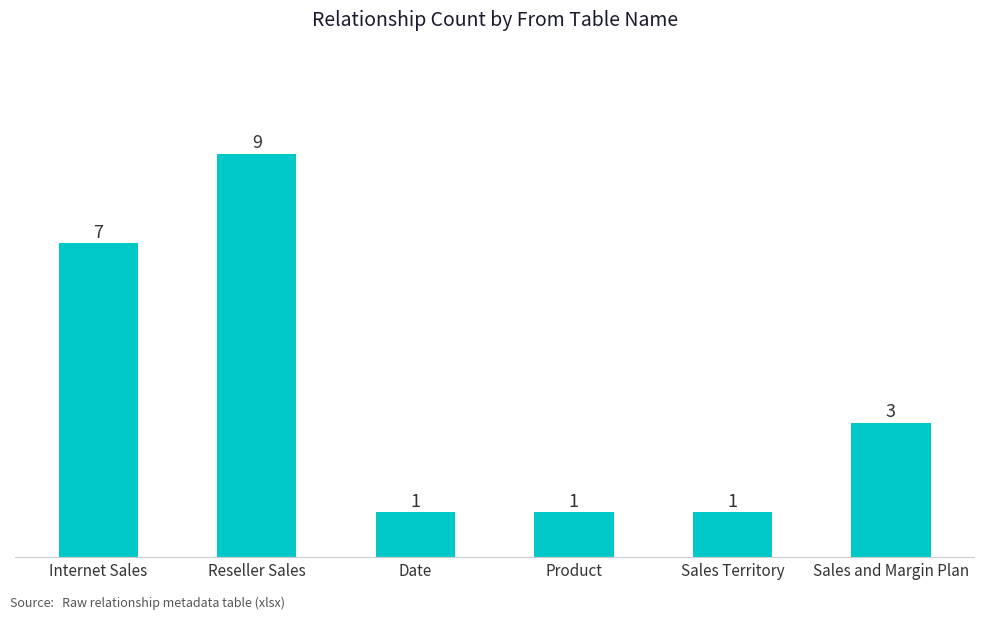

What is the value of the 2nd bar from the left?

9